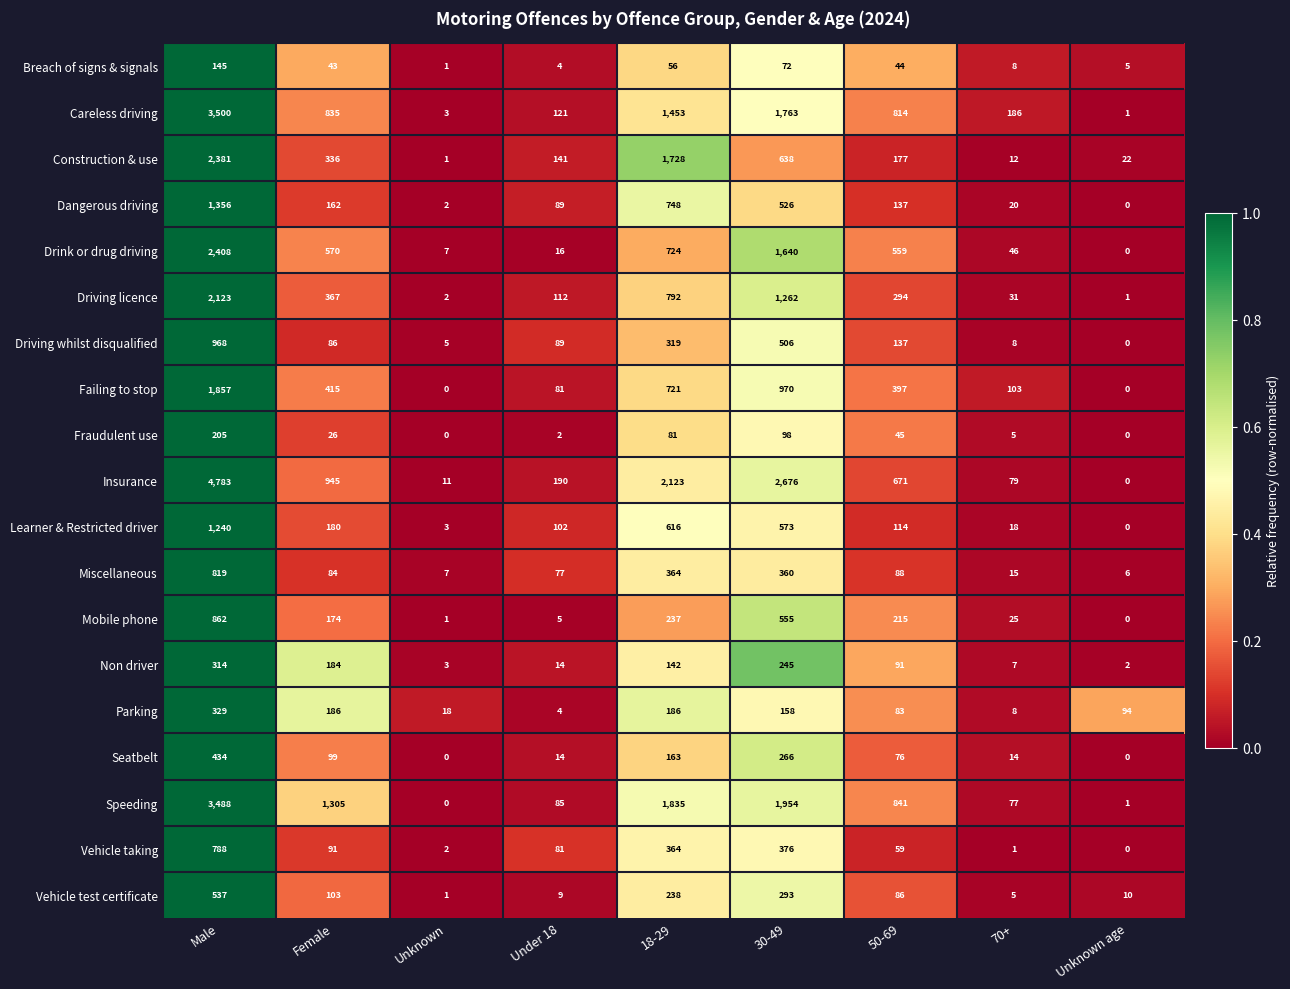

The Construction & use series shows 3298 at Male. True or false?

False